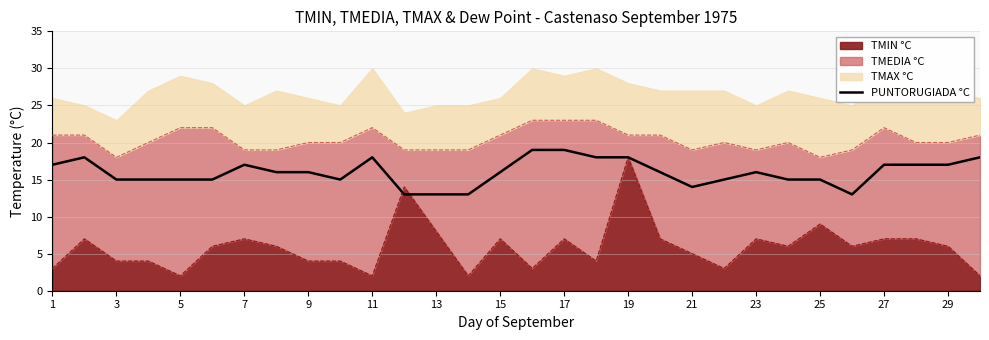

Count the number of categories in the chart.

30